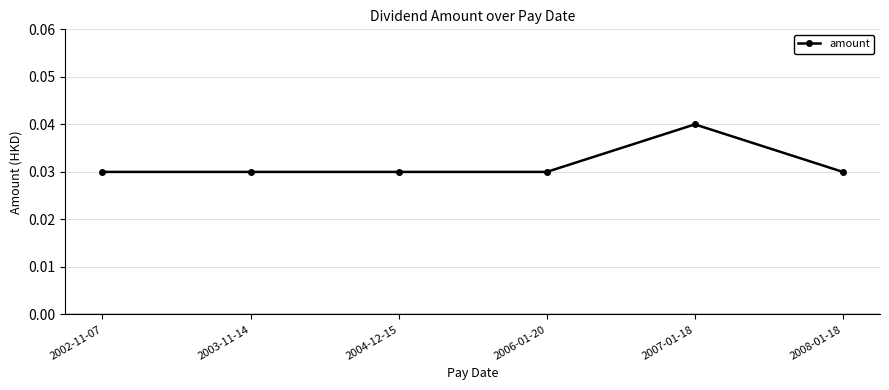

At which category does the chart reach its peak across all series?

2007-01-18